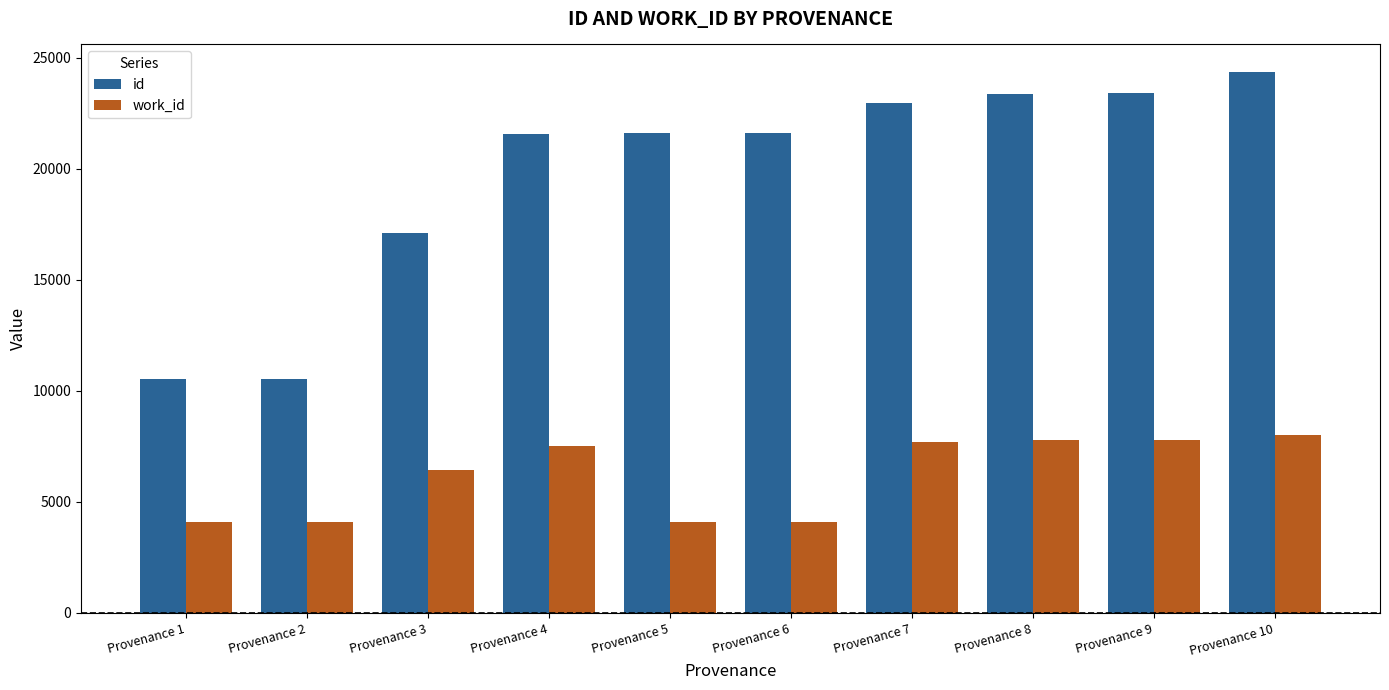

What is the lowest value of the work_id series?

4075